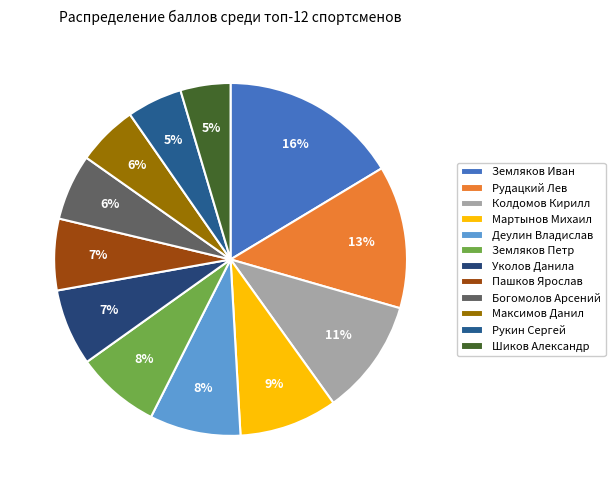

Combined, do Шиков Александр and Деулин Владислав account for over 50%?

No